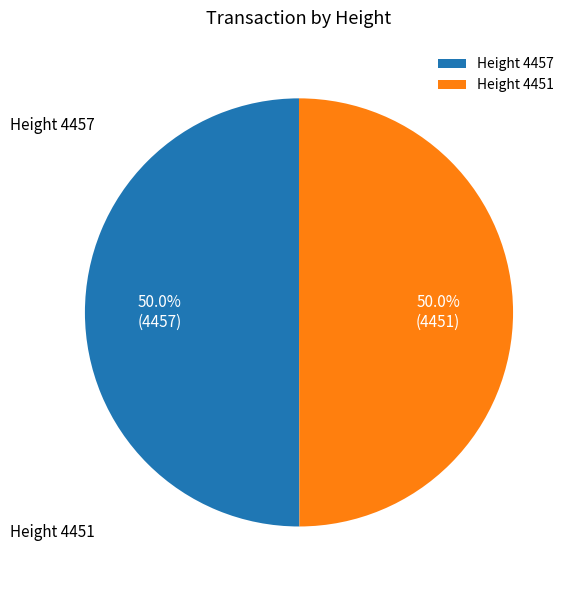

What is the ratio of the value at Height 4457 to the value at Height 4451?

1.0